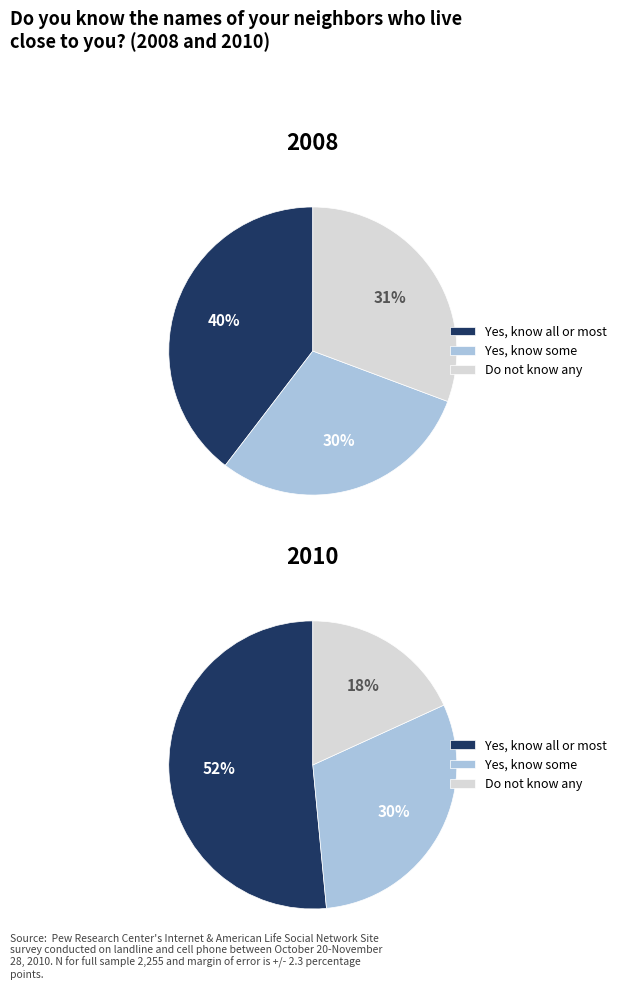

How much of the chart is everything except 2?

64.4%